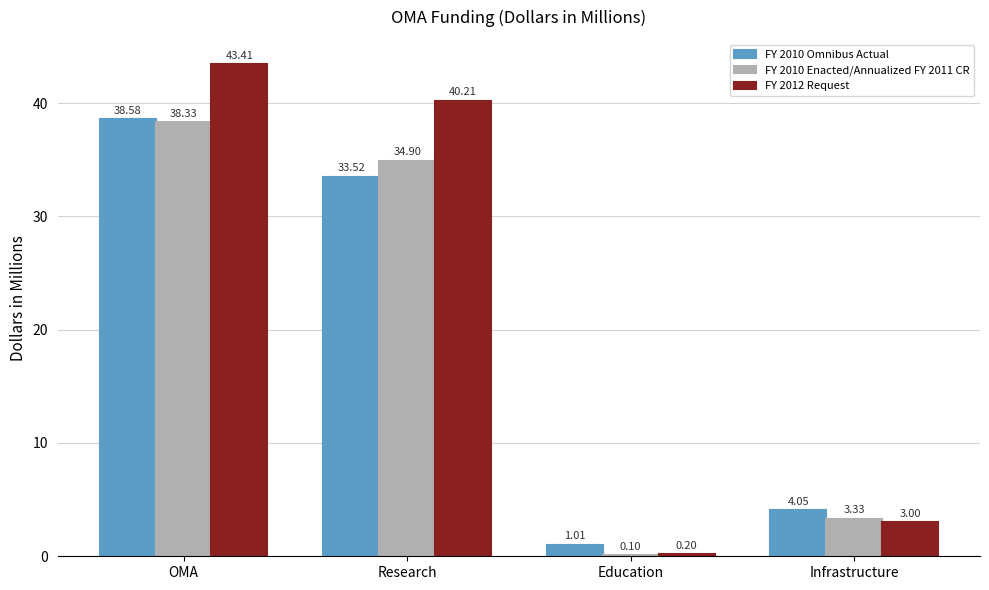

Does the chart contain stacked bars?

No